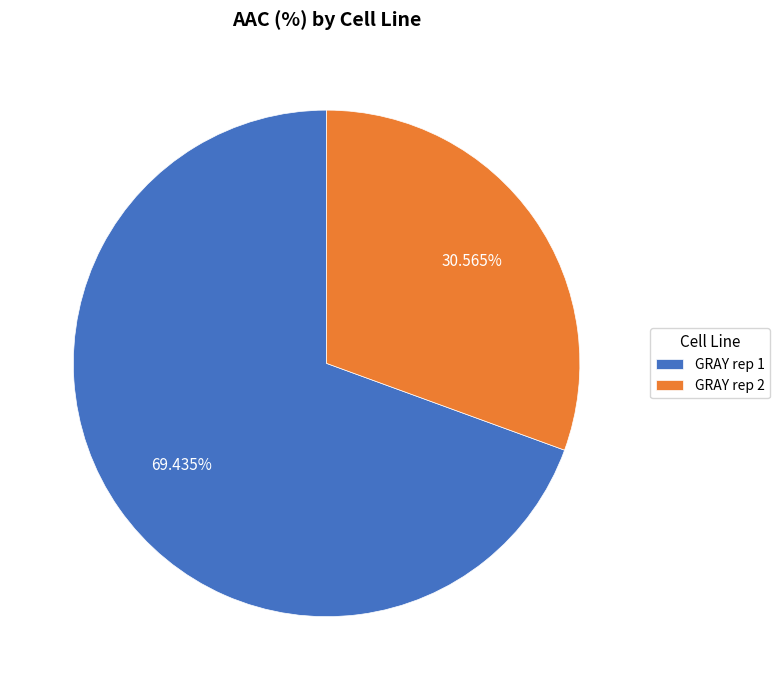

True or false: GRAY rep 2 accounts for 39% of the total.

False